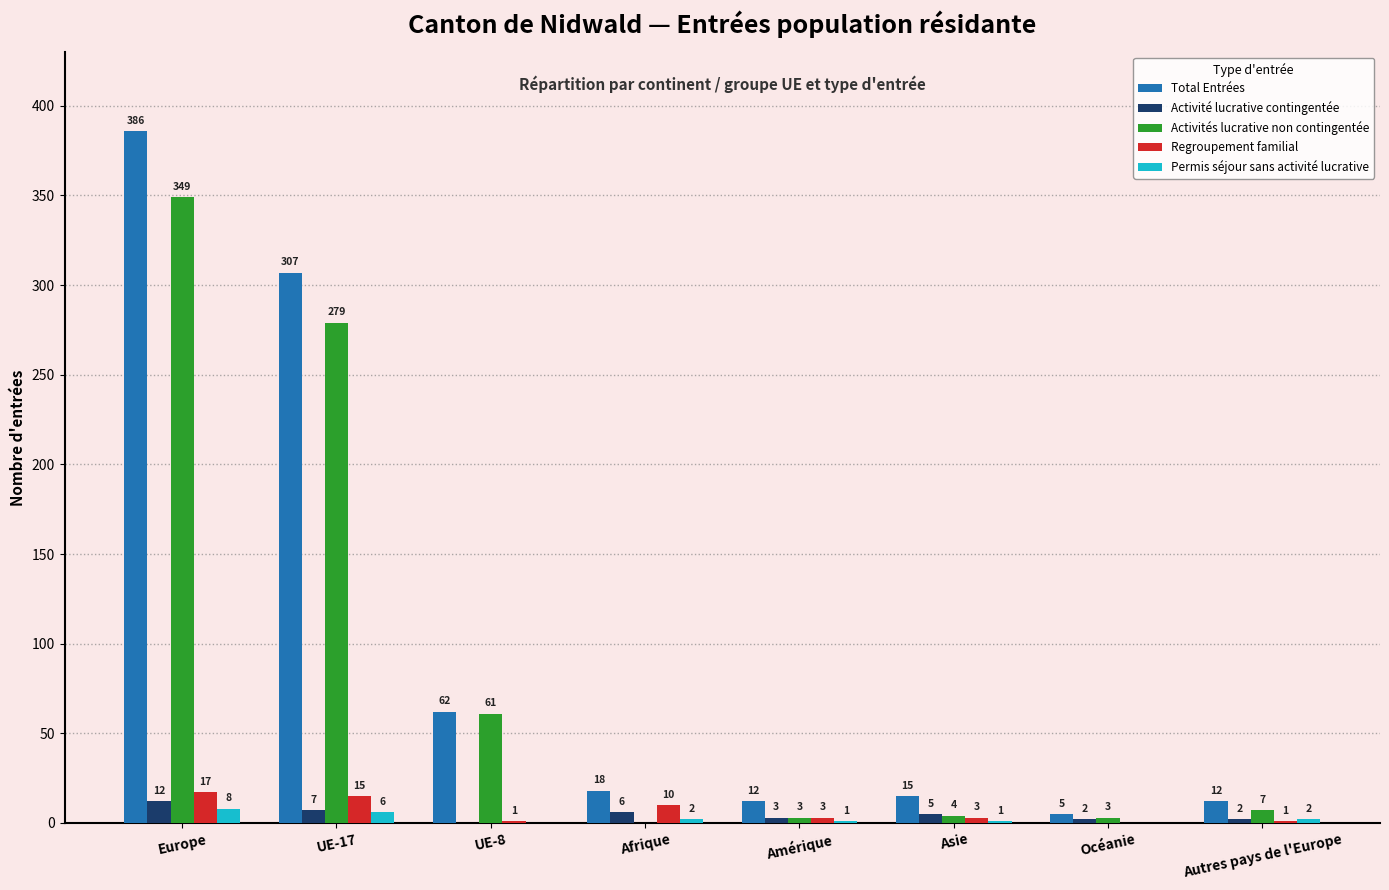

Is it true that Permis séjour sans activité lucrative equals 2 at Afrique?

True